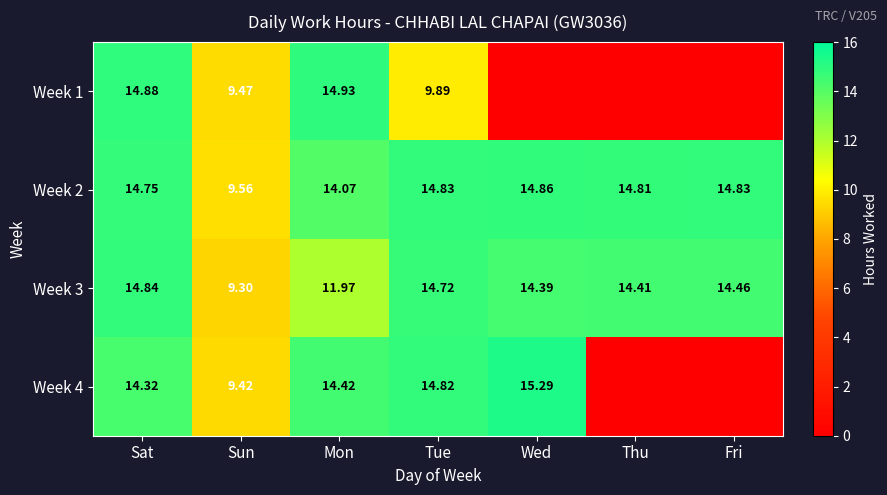

Is the value of Week 1 at Sat greater than the value of Week 4 at Tue?

Yes